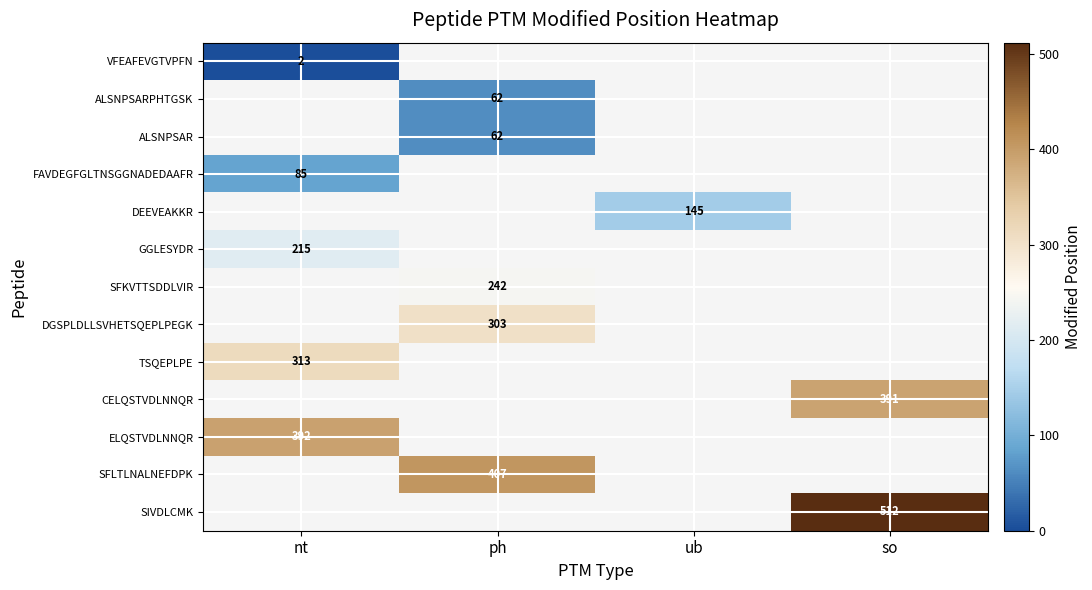

The SFLTLNALNEFDPK series shows 407 at ph. True or false?

True